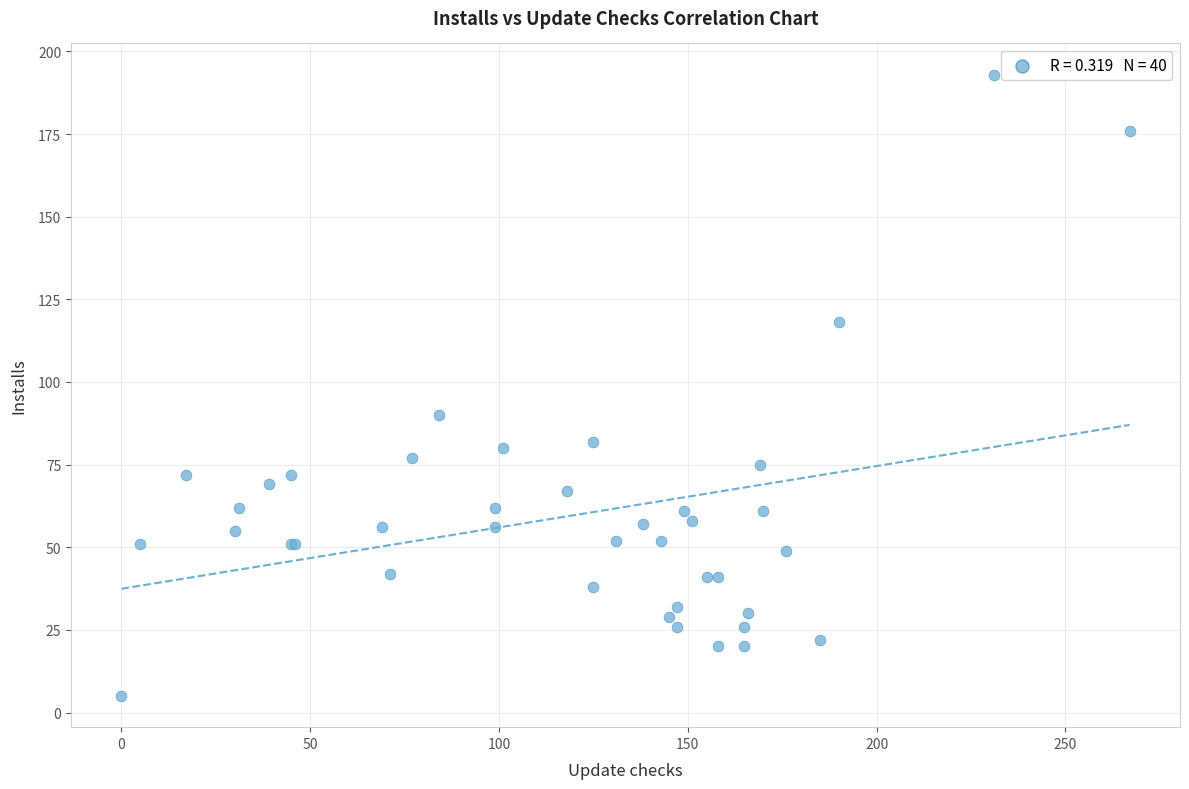

What Y value in the scatter plot is closest to 99?

90